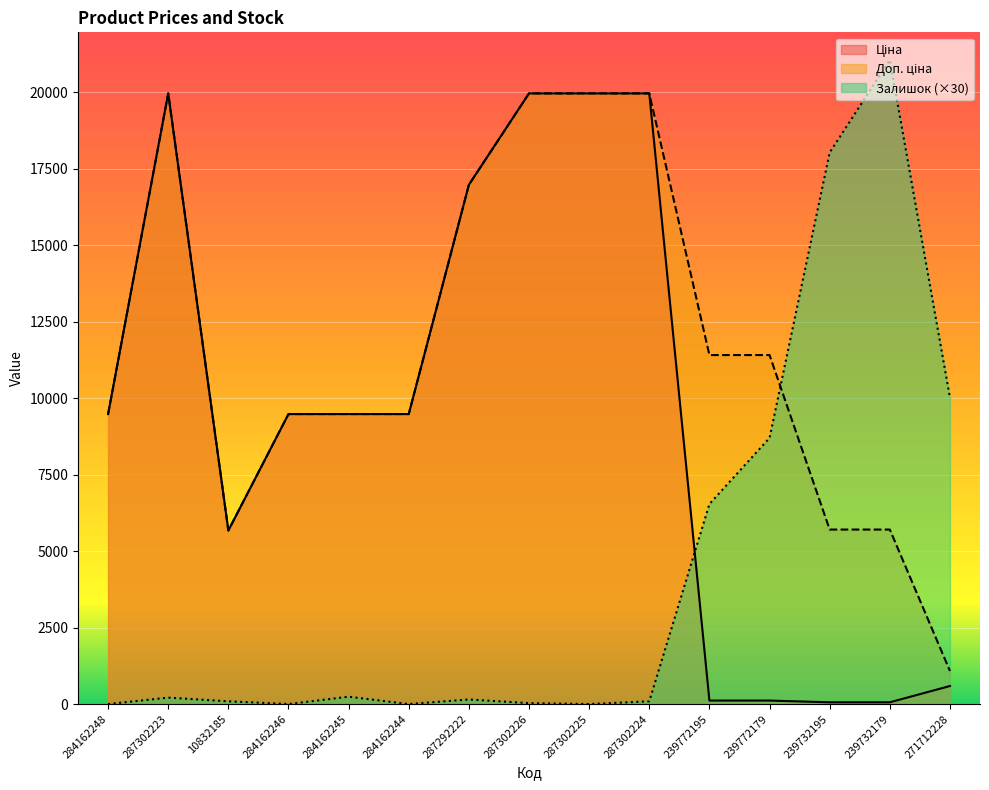

Reading left to right, extract all data points from this chart.

Ціна: 9480.1	19964.2	5673.8	9480.1	9480.1	9480.1	16976.3	19964.2	19964.2	19964.2	114.1	114.1	57.0	57.0	589.9
Доп. ціна: 9480.1	19964.2	5673.8	9480.1	9480.1	9480.1	16976.3	19964.2	19964.2	19964.2	11410.0	11410.0	5705.0	5705.0	1081.7
Залишок: 0.0	210.0	90.0	0.0	240.0	0.0	150.0	30.0	0.0	90.0	6540.0	8700.0	18030.0	21060.0	10020.0